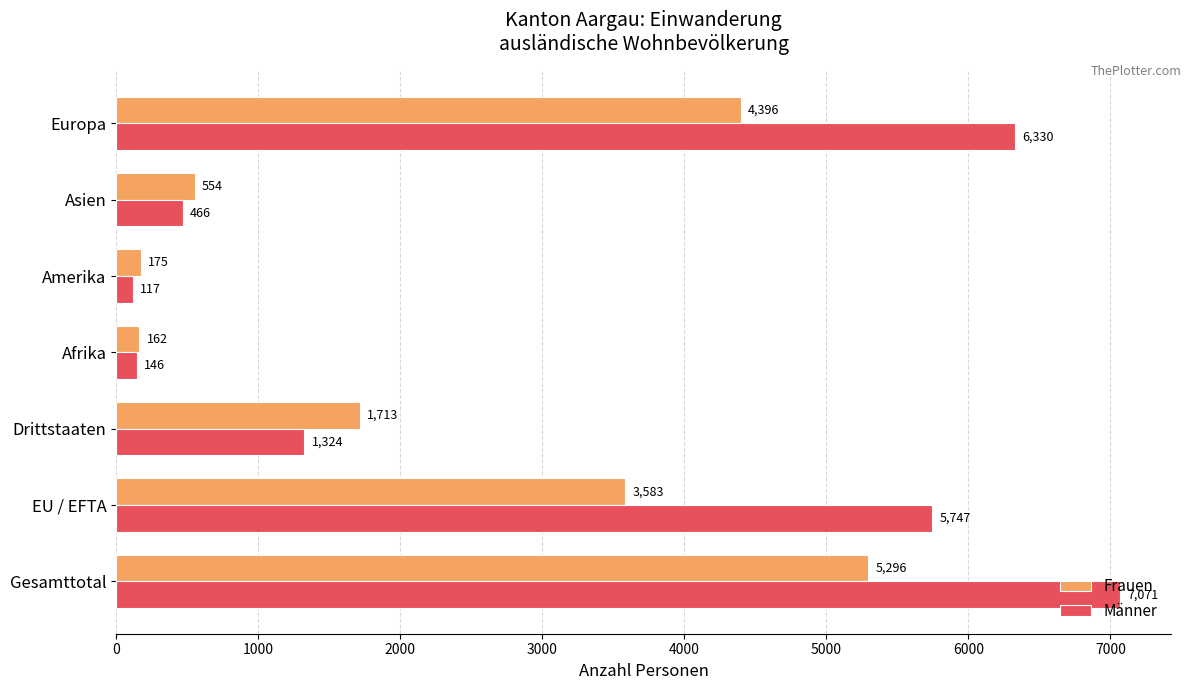

How many data points does each series have?

7